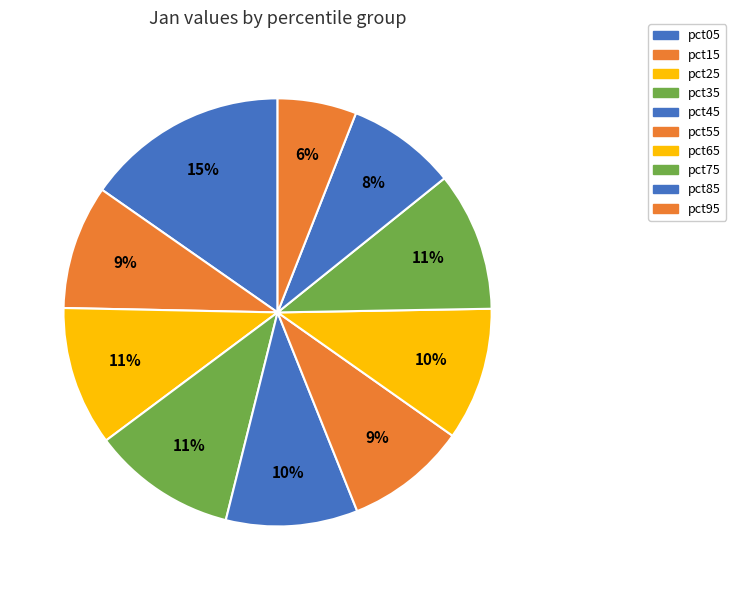

Do pct25 and pct15 together represent more than half of the pie?

No